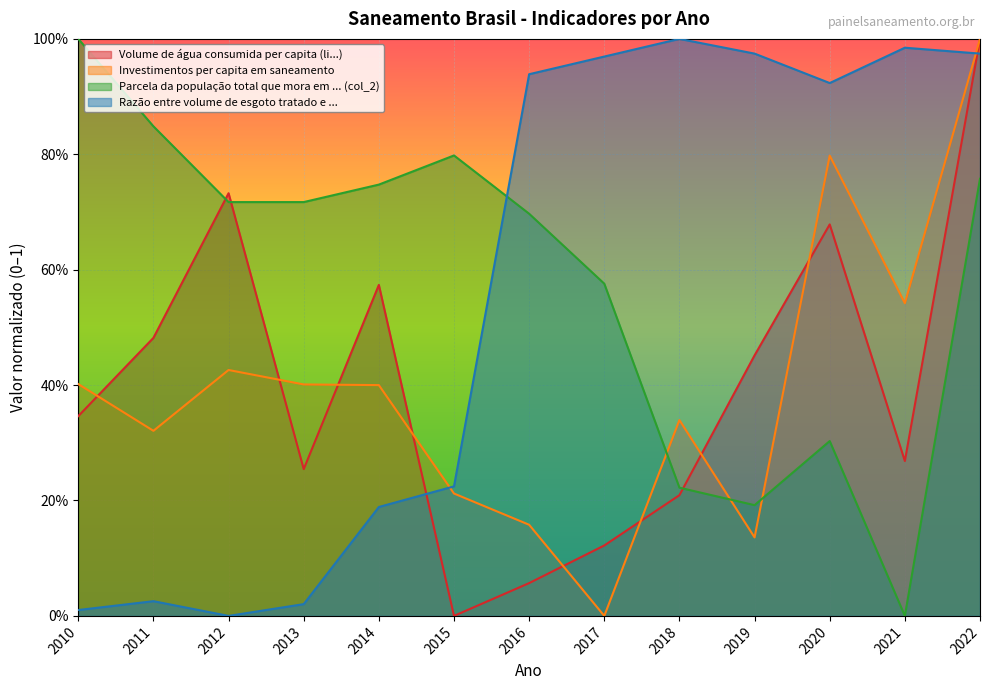

How many values in the Parcela da população total que mora em ... (col_2) series exceed 0?

12